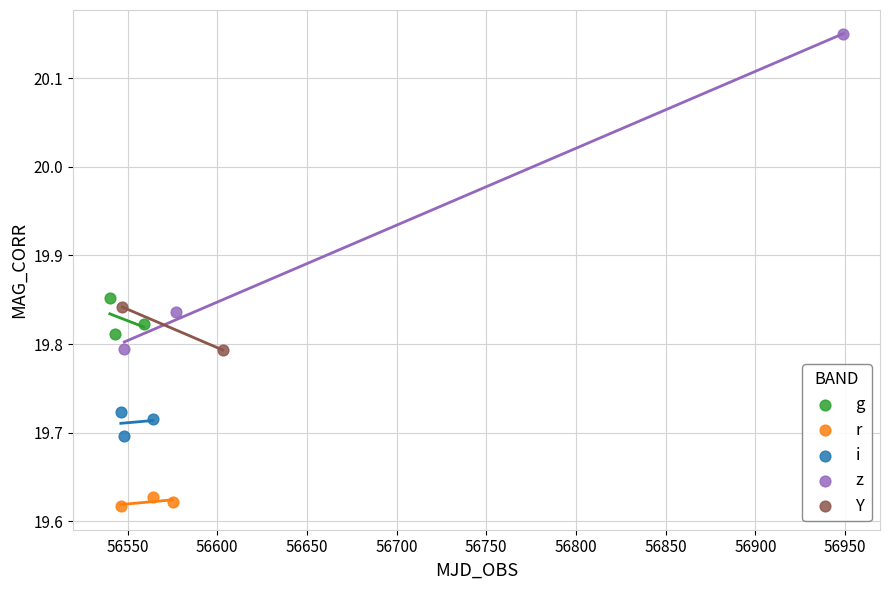

What are all the series names shown in the legend?

g, r, i, z, Y